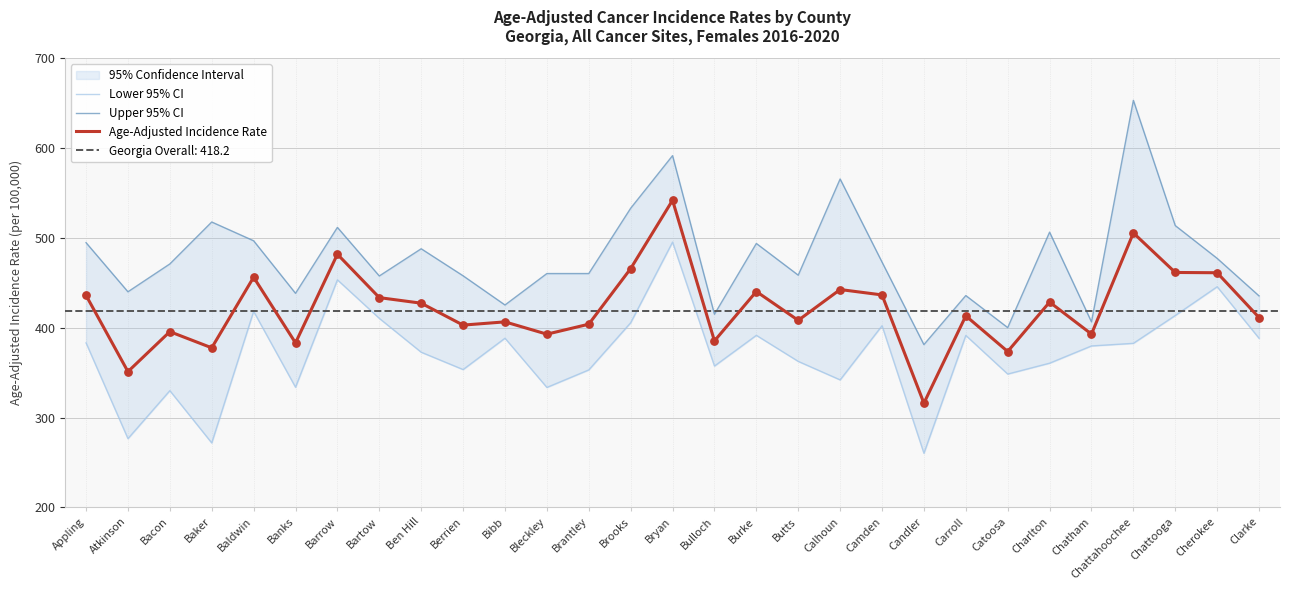

At which category is the sum across all series the highest?

Bryan